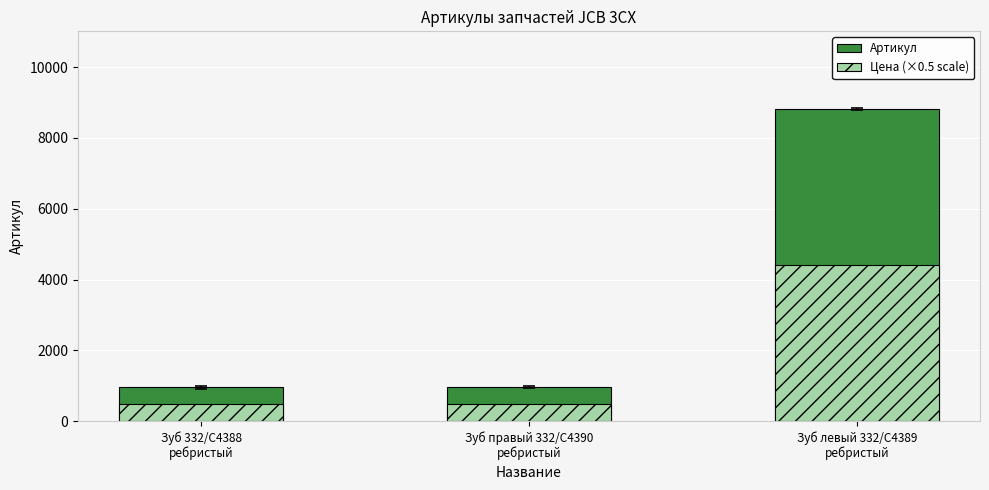

What is the average value of the Цена (×0.5 scale) series?

1788.5